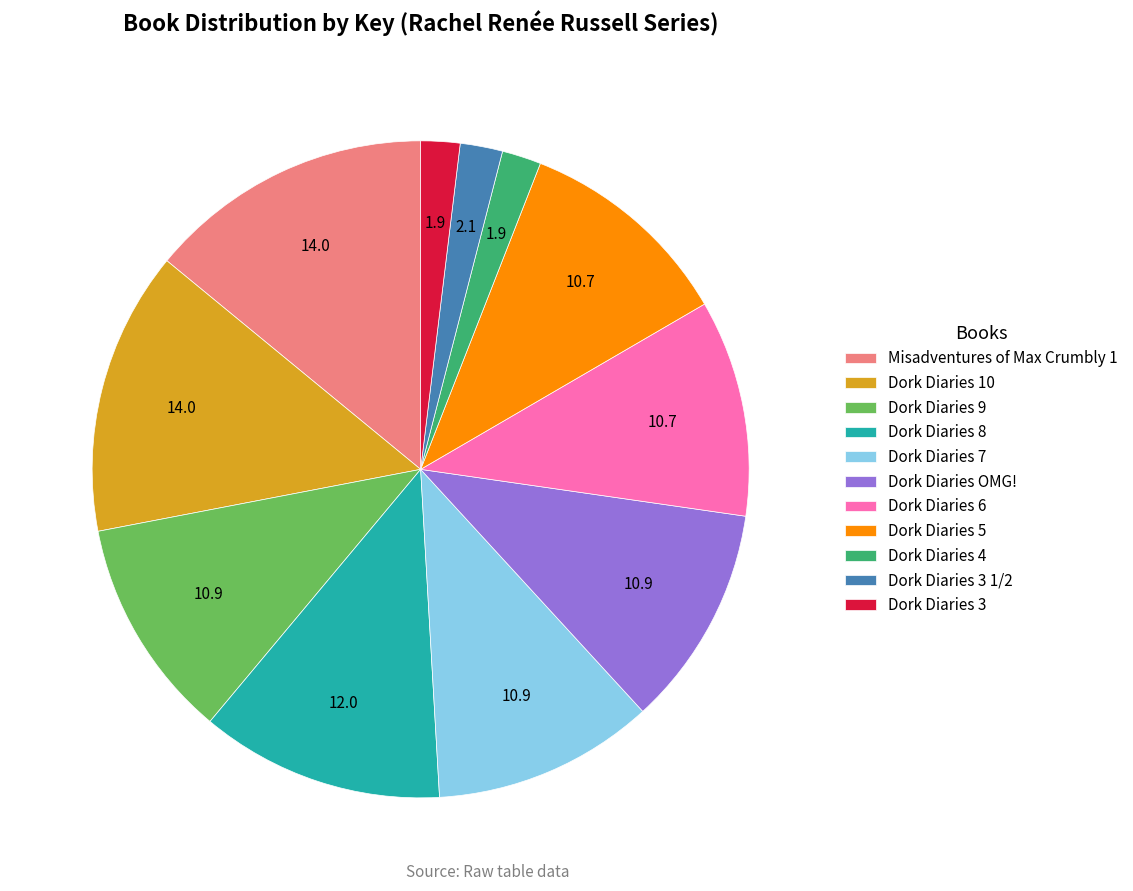

The Misadventures of Max Crumbly 1 slice represents 14% of the pie. True or false?

True